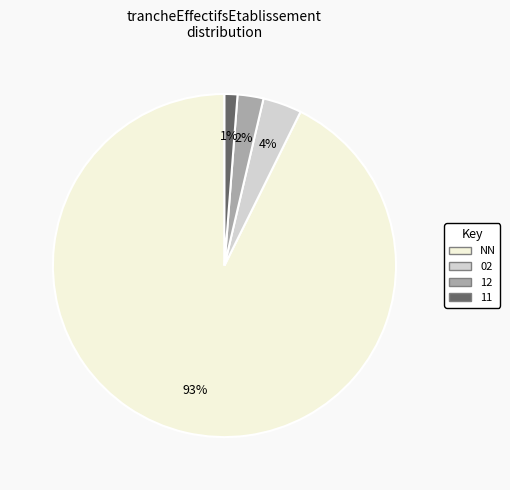

Is there any slice that represents more than half of the pie?

Yes